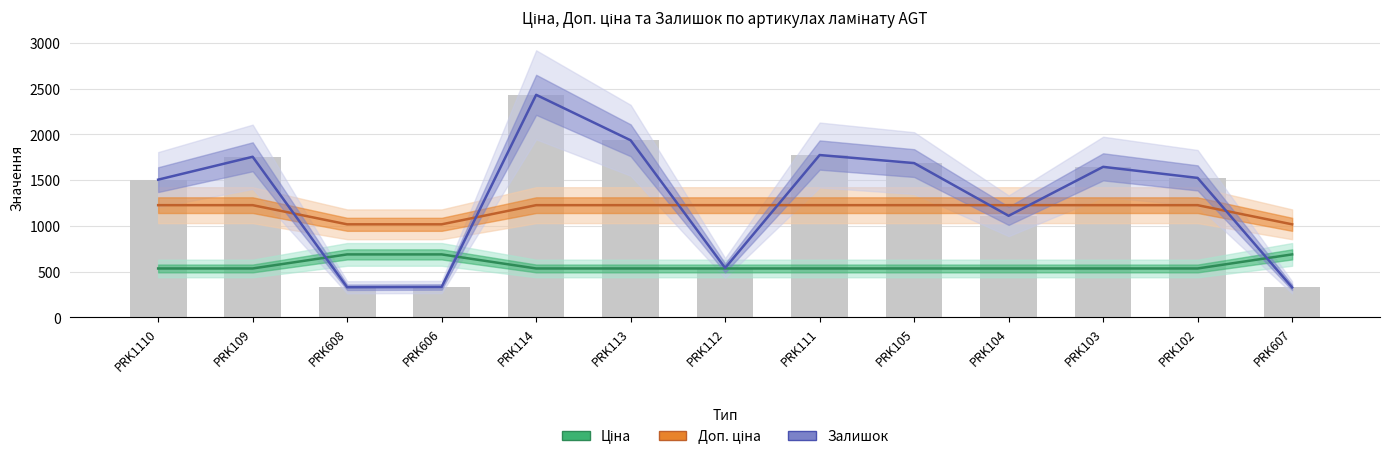

Rank the categories by value from highest to lowest.

PRK114, PRK113, PRK111, PRK109, PRK105, PRK103, PRK102, PRK1110, PRK104, PRK112, PRK606, PRK608, PRK607